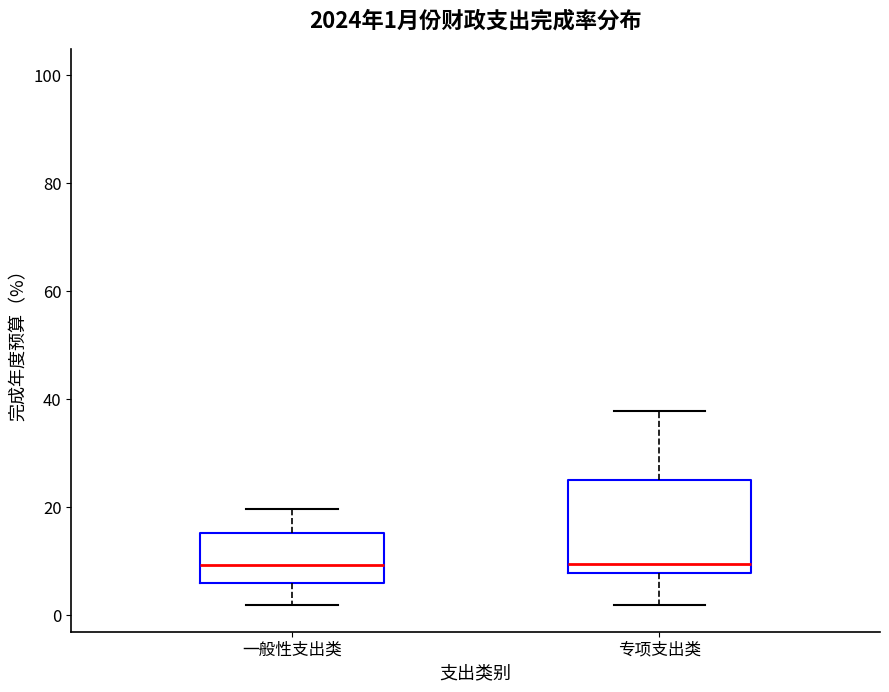

Which box is the tallest, from its lower edge to its upper edge?

专项支出类